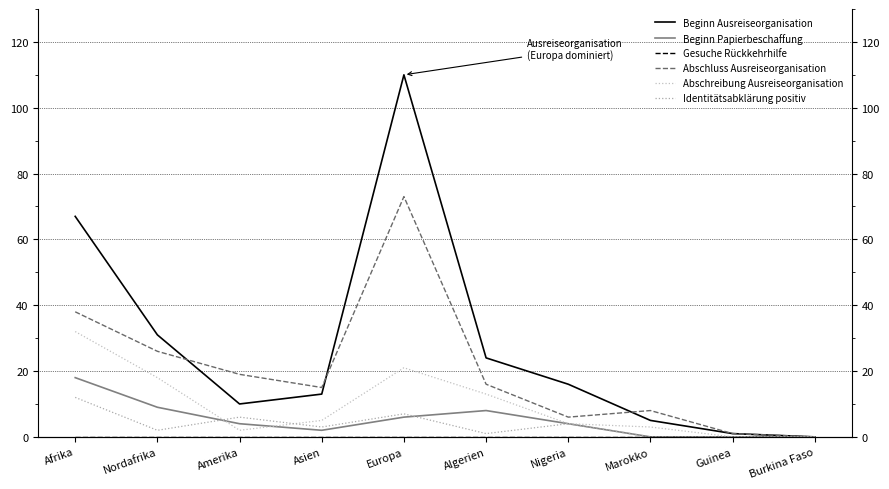

Which has a higher value, Guinea or Algerien?

Algerien